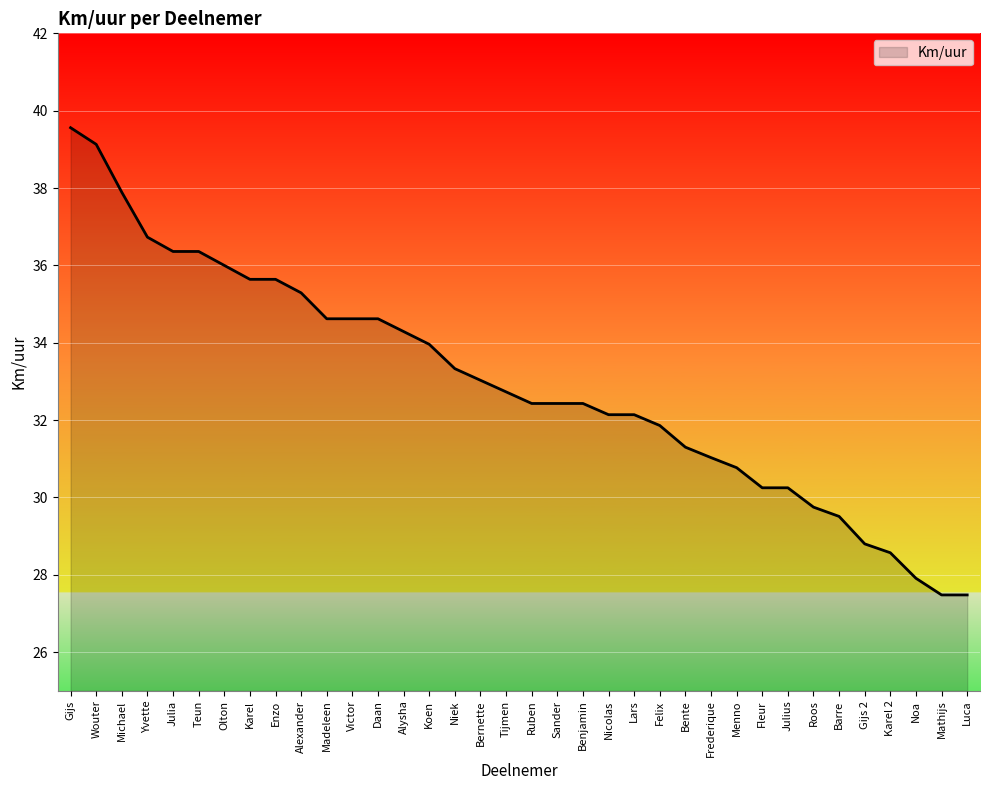

How many lines are shown in the chart?

1